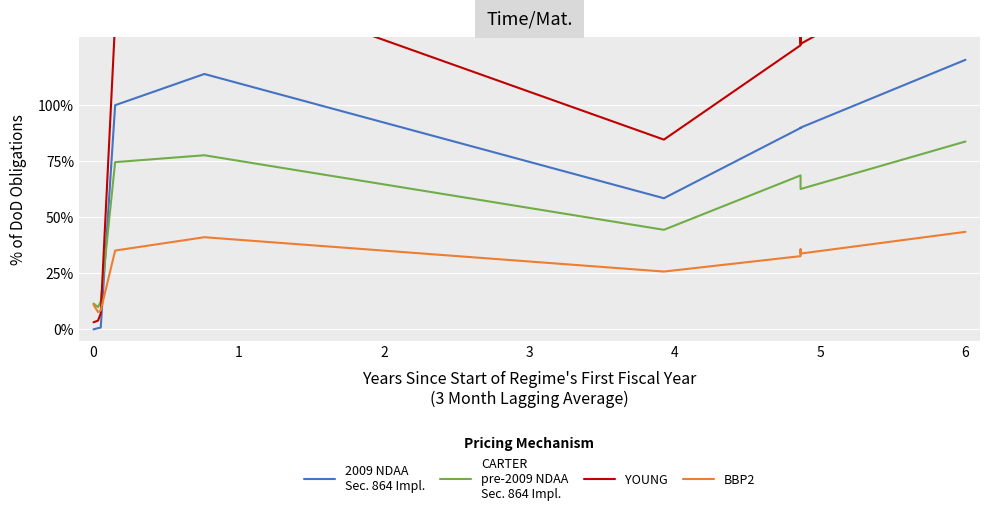

Is it true that BBP2 equals 0.0 at 2?

False